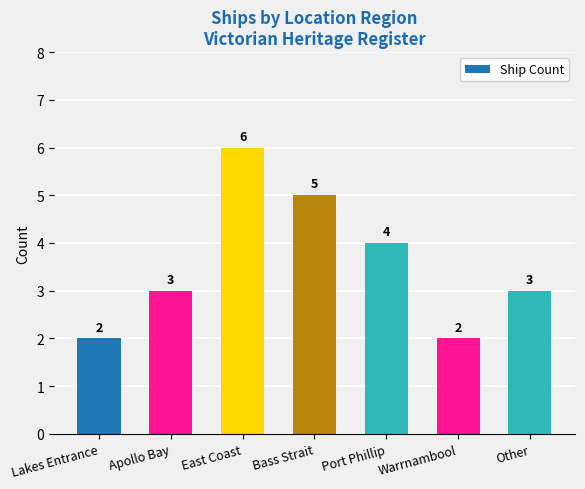

What is the value of the 2nd bar from the left?

3